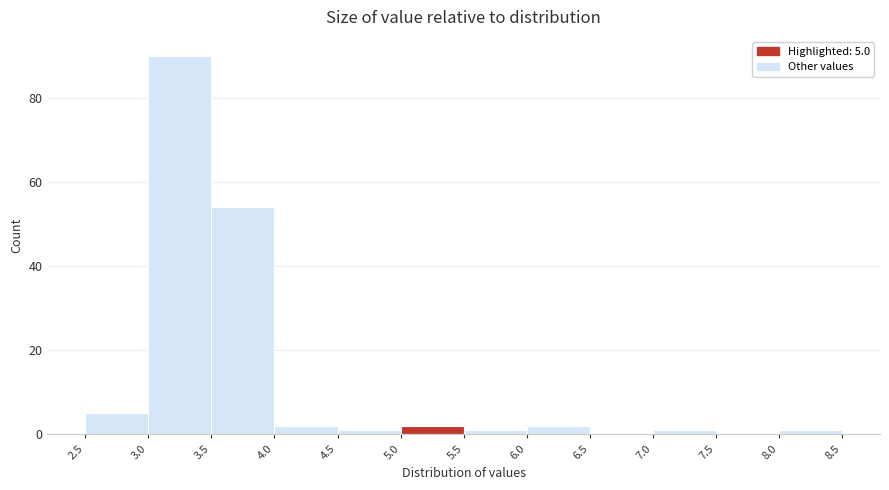

Which range on the x-axis has the tallest bar?

3.0 to 3.5